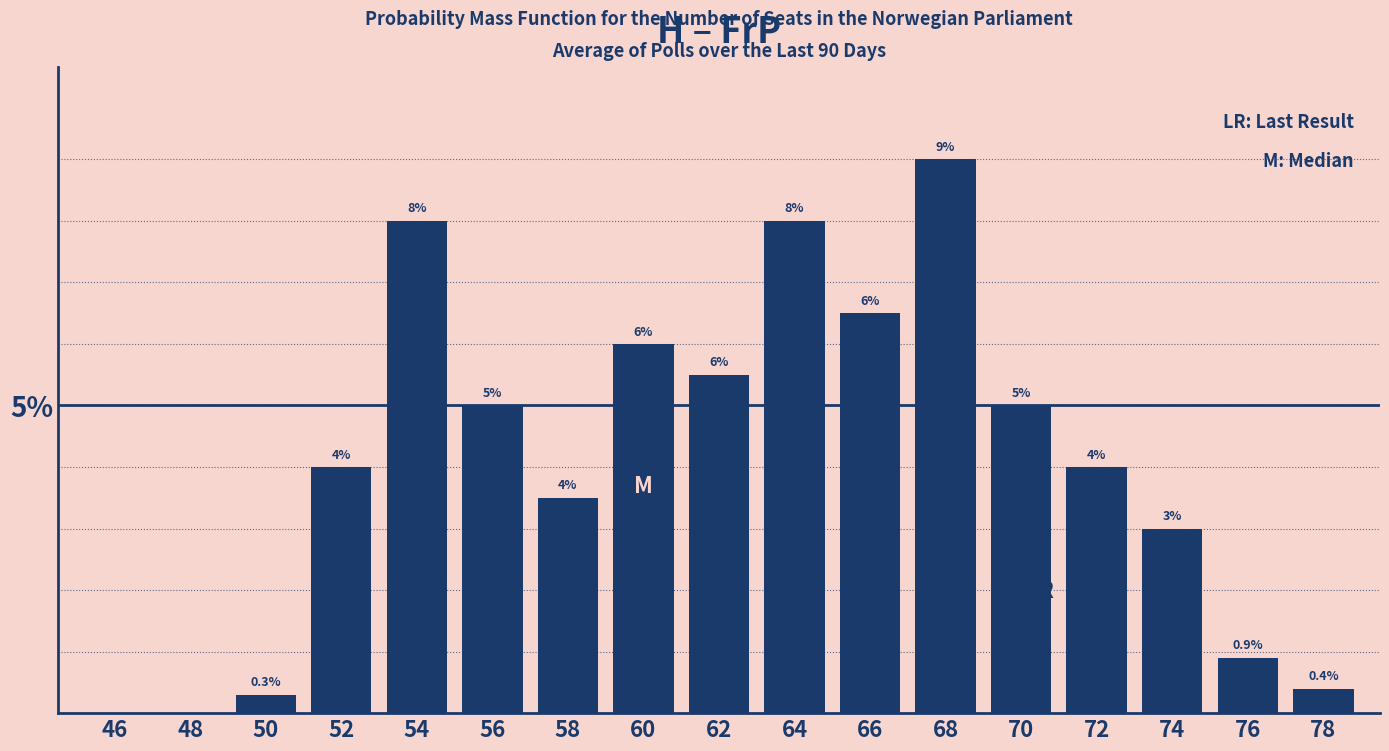

Are the bars horizontal?

No